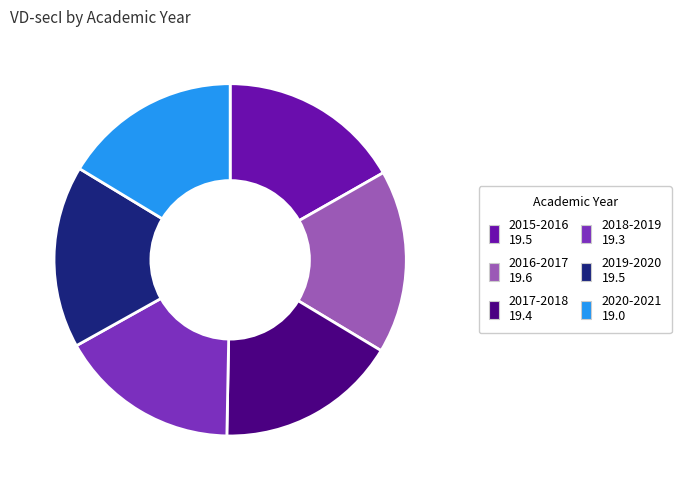

Does 2016-2017 account for over 50% of the chart?

No